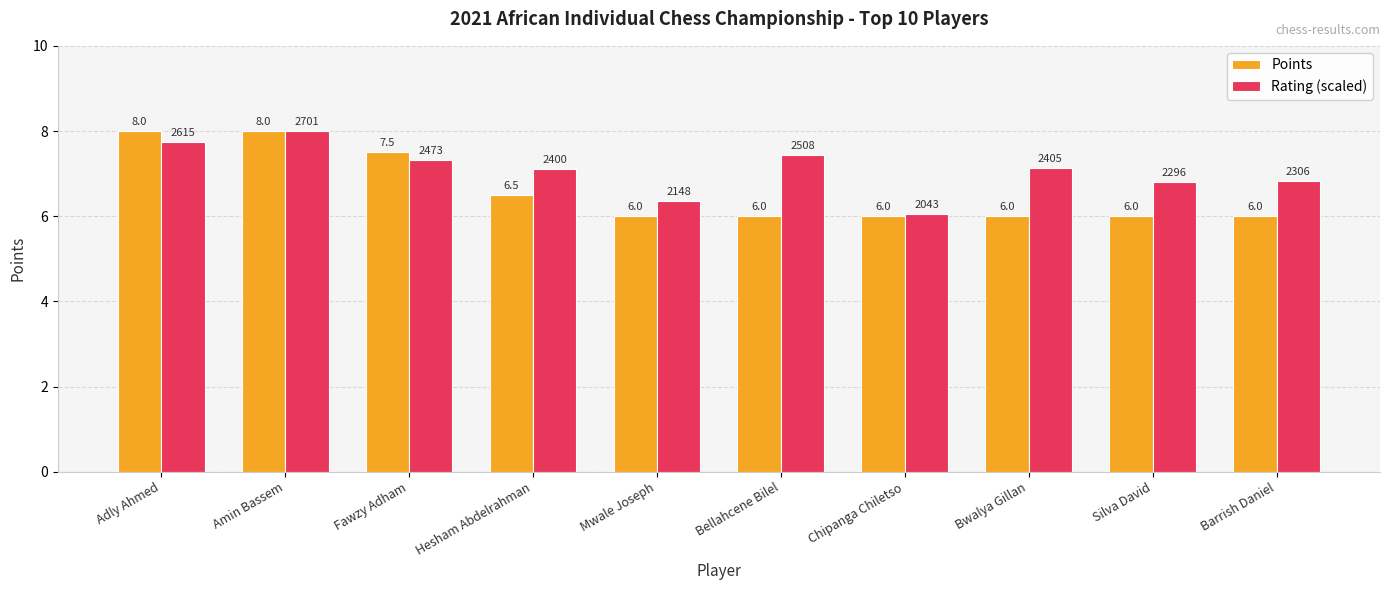

Between Mwale Joseph and Silva David, which series saw the biggest shift?

Rating (scaled)